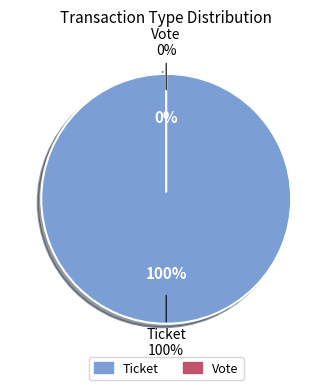

The Ticket slice represents 99% of the pie. True or false?

False